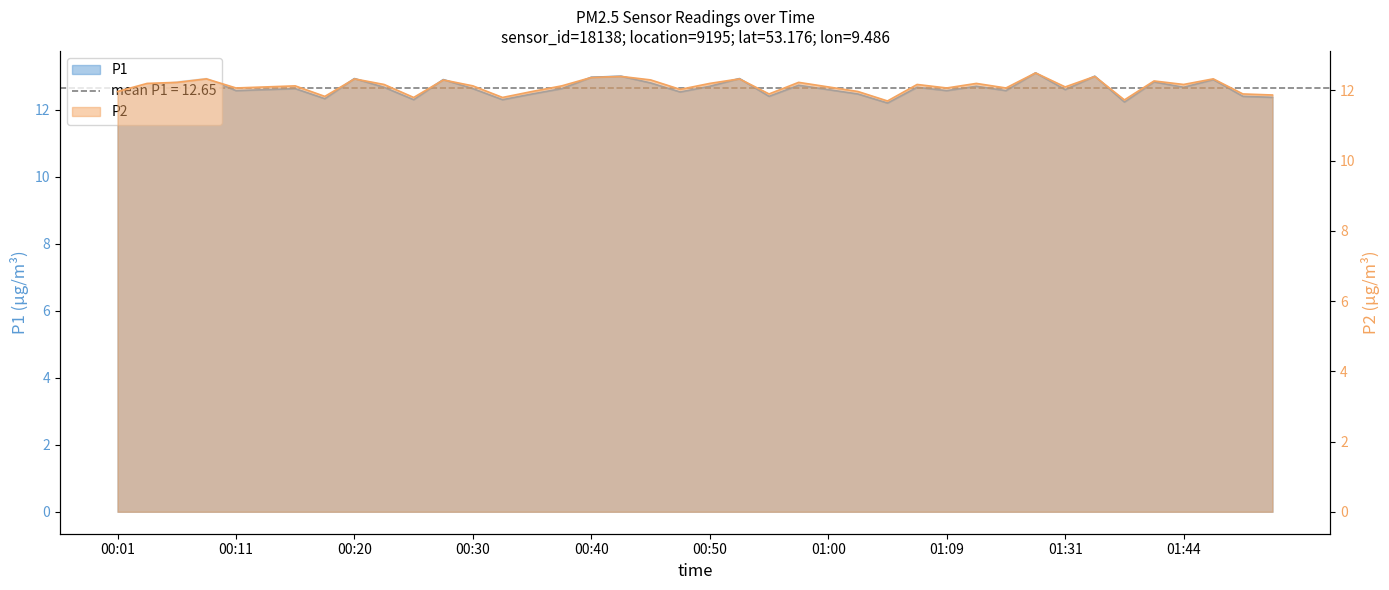

At how many categories does at least one series exceed 11?

40